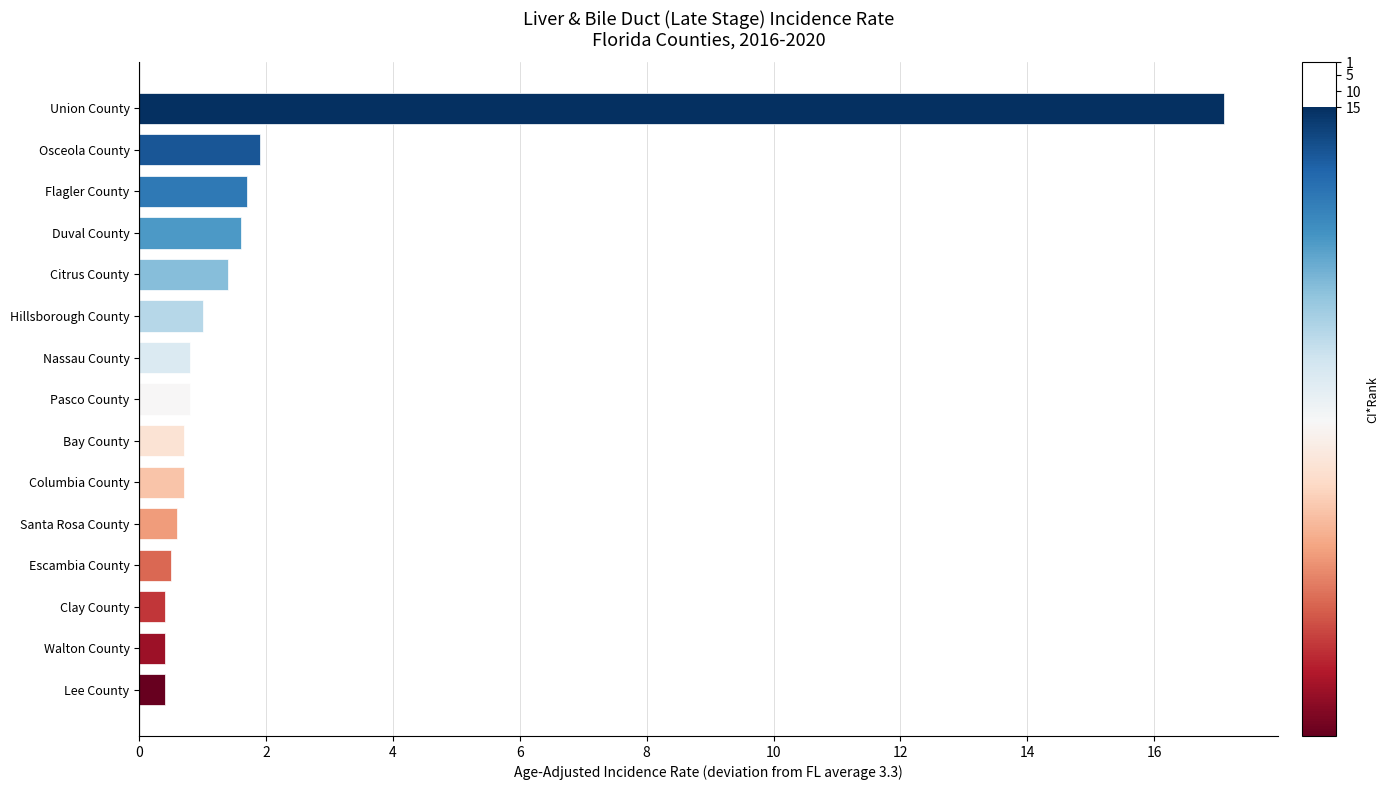

How many bars are there in total?

15